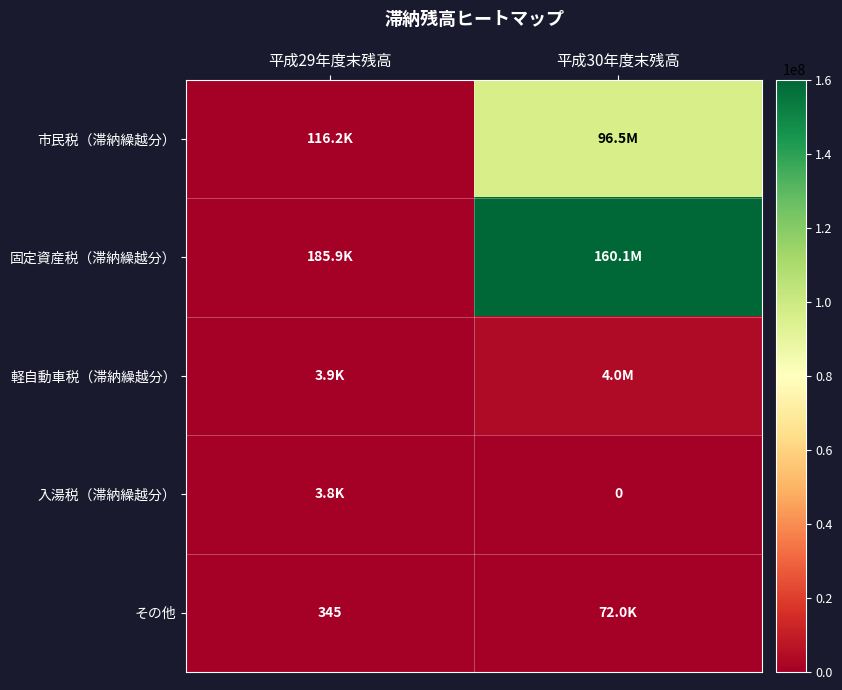

Between 平成29年度末残高 and 平成30年度末残高, which is larger?

平成30年度末残高